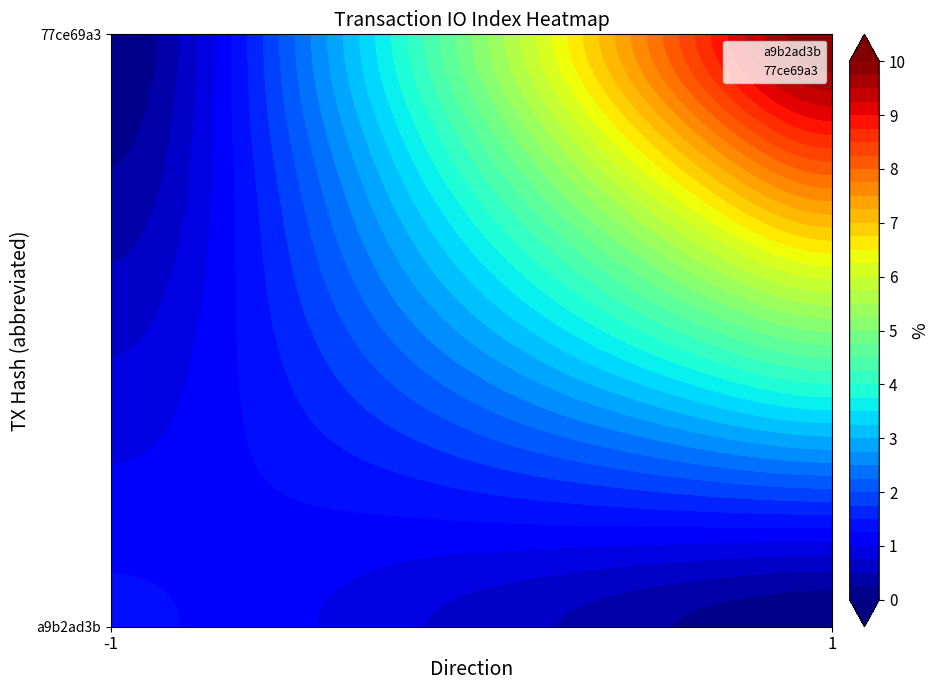

True or false: a9b2ad3b has a value of 0 at -1.

True